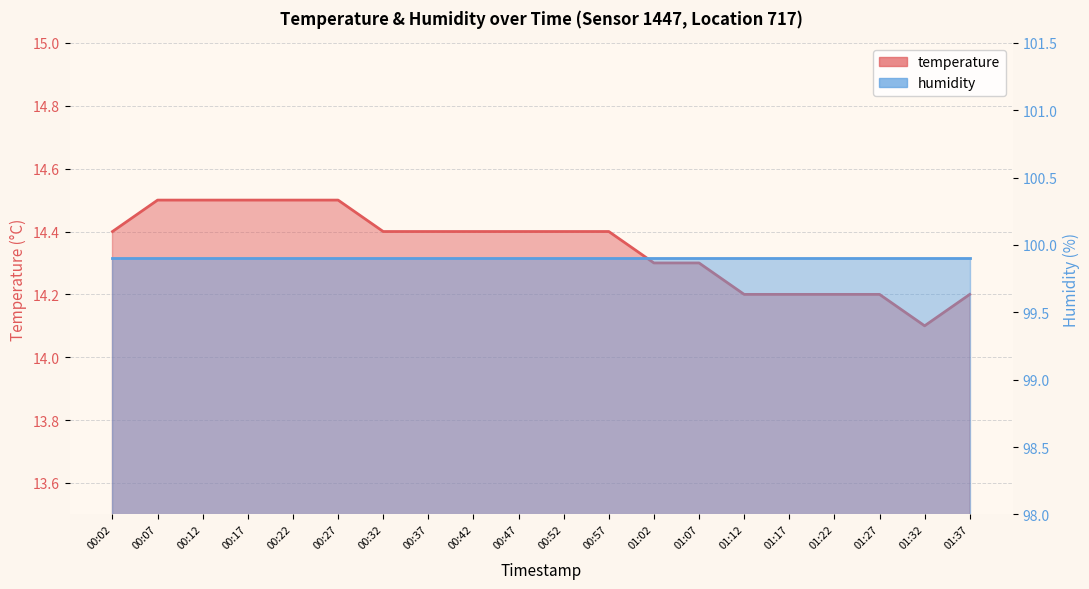

What is the total value across all series at 01:17?

114.1